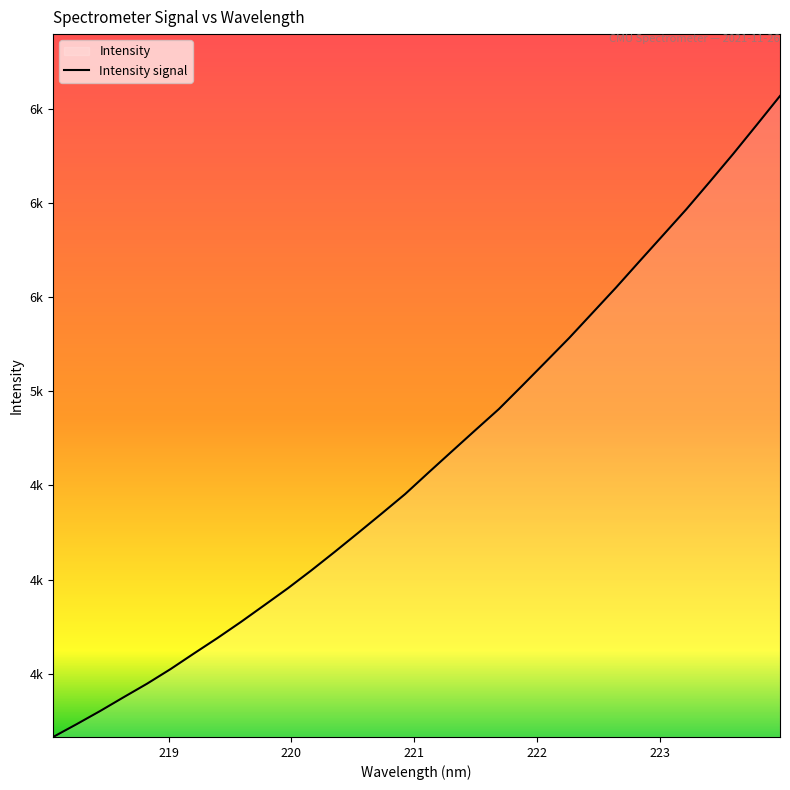

What is the smallest value displayed?

3164.2